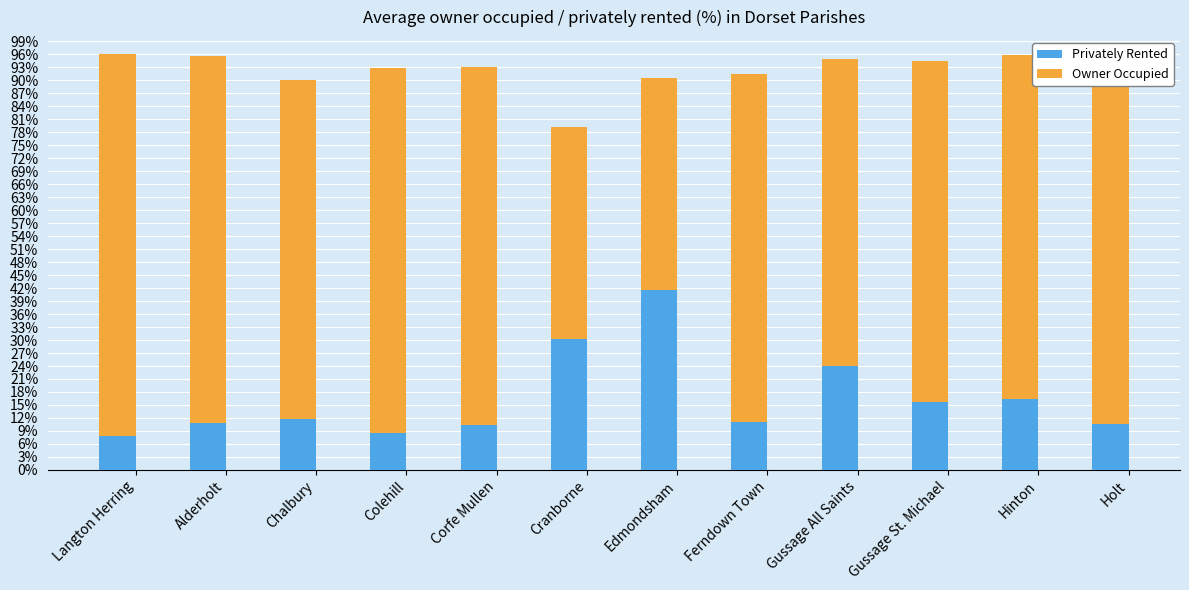

What is the sum of the Privately Rented values at Langton Herring and Edmondsham?

49.4